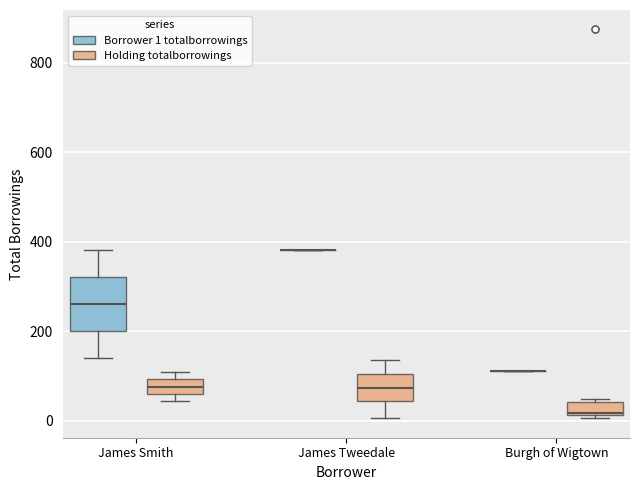

Comparing the boxes themselves (not the whiskers), which one is the tallest?

James Smith (Borrower 1 totalborrowings)